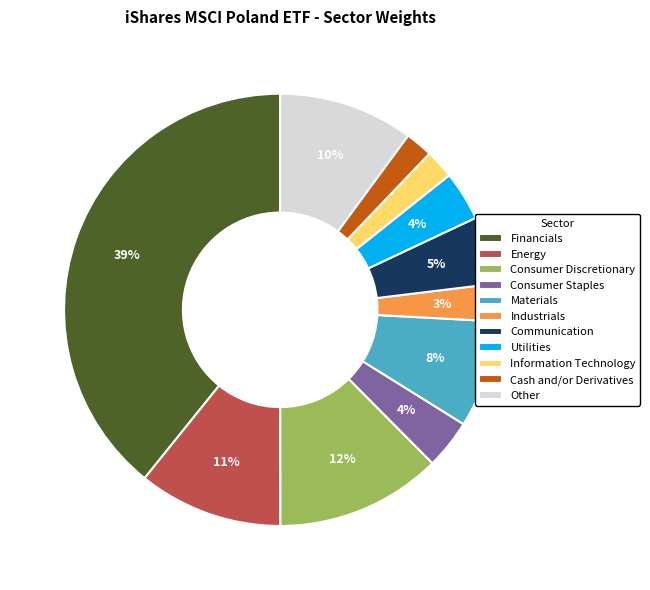

What is the largest slice in the pie chart?

Financials